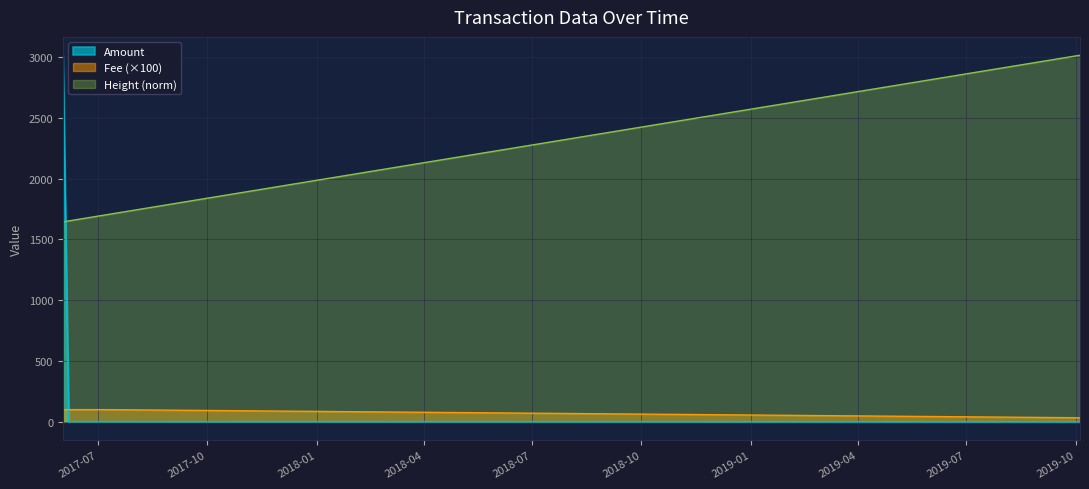

What is the difference between the Height values at 2017-06-08 23:21:53 and 2017-06-06 18:30:56?

3.6